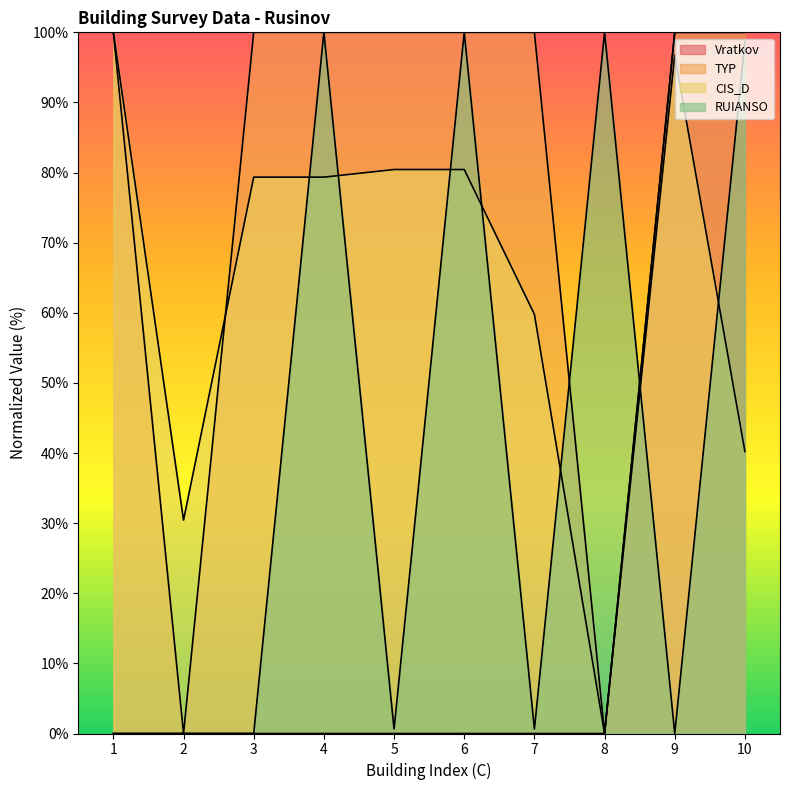

Which label corresponds to the largest value in the chart?

9